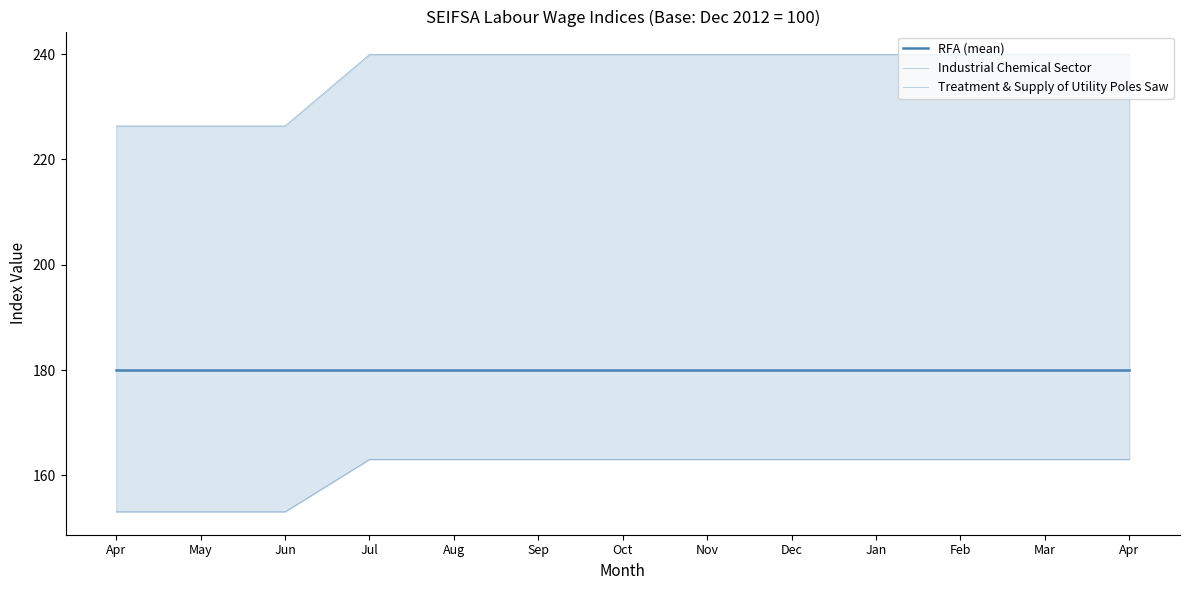

The value of Industrial Chemical Sector at May is 153.1. True or false?

True